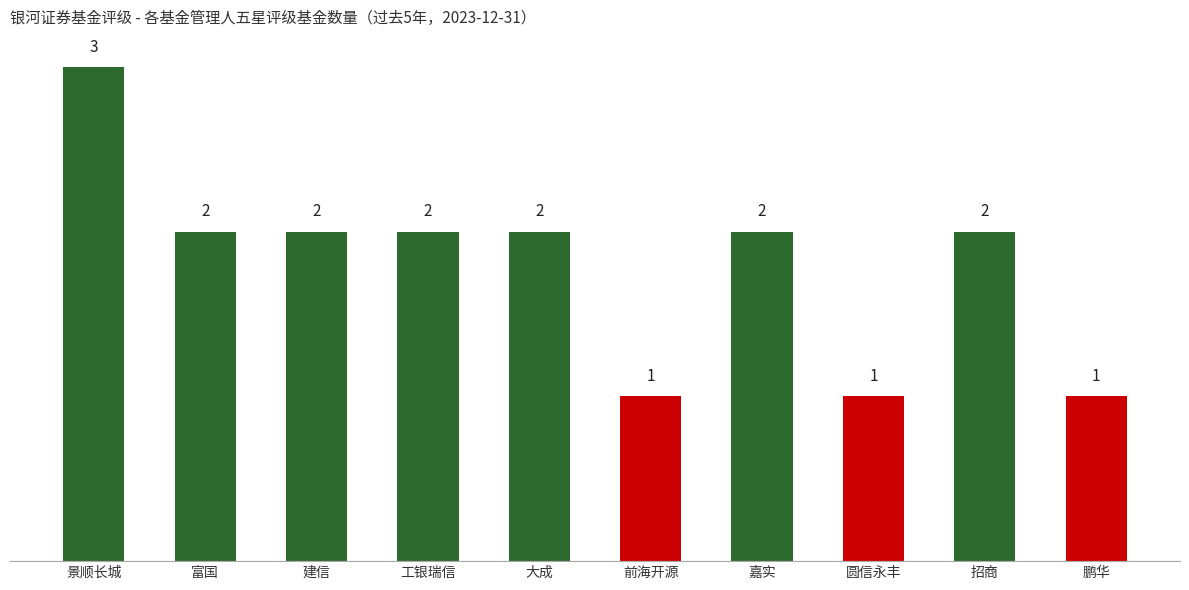

How many data points does each series have?

10